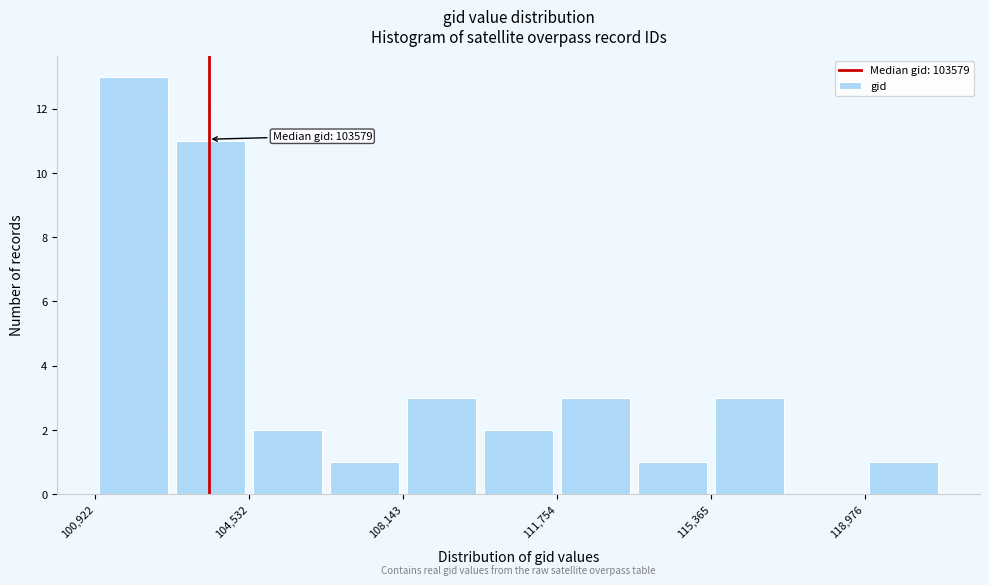

Read against the x-axis, roughly where is the centre of the tallest bar?

102000